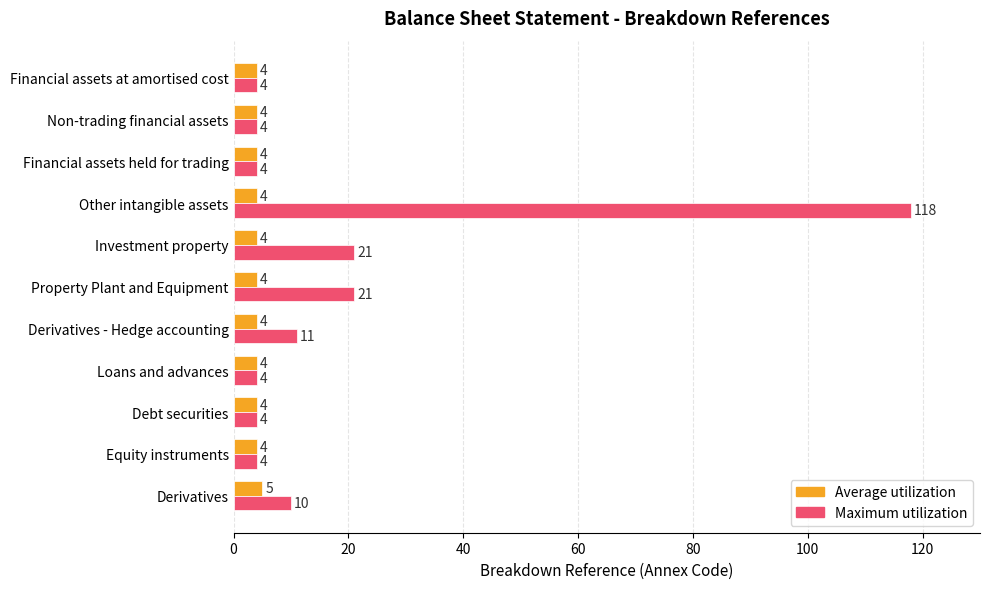

The Maximum utilization series shows 4 at Financial assets at amortised cost. True or false?

True